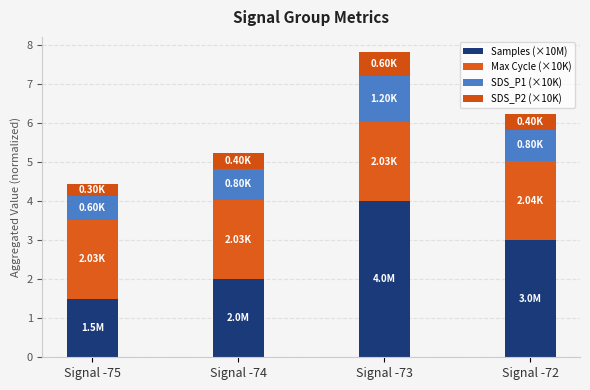

What is the difference between the Samples (×10M) values at Signal -73 and Signal -74?

2.0